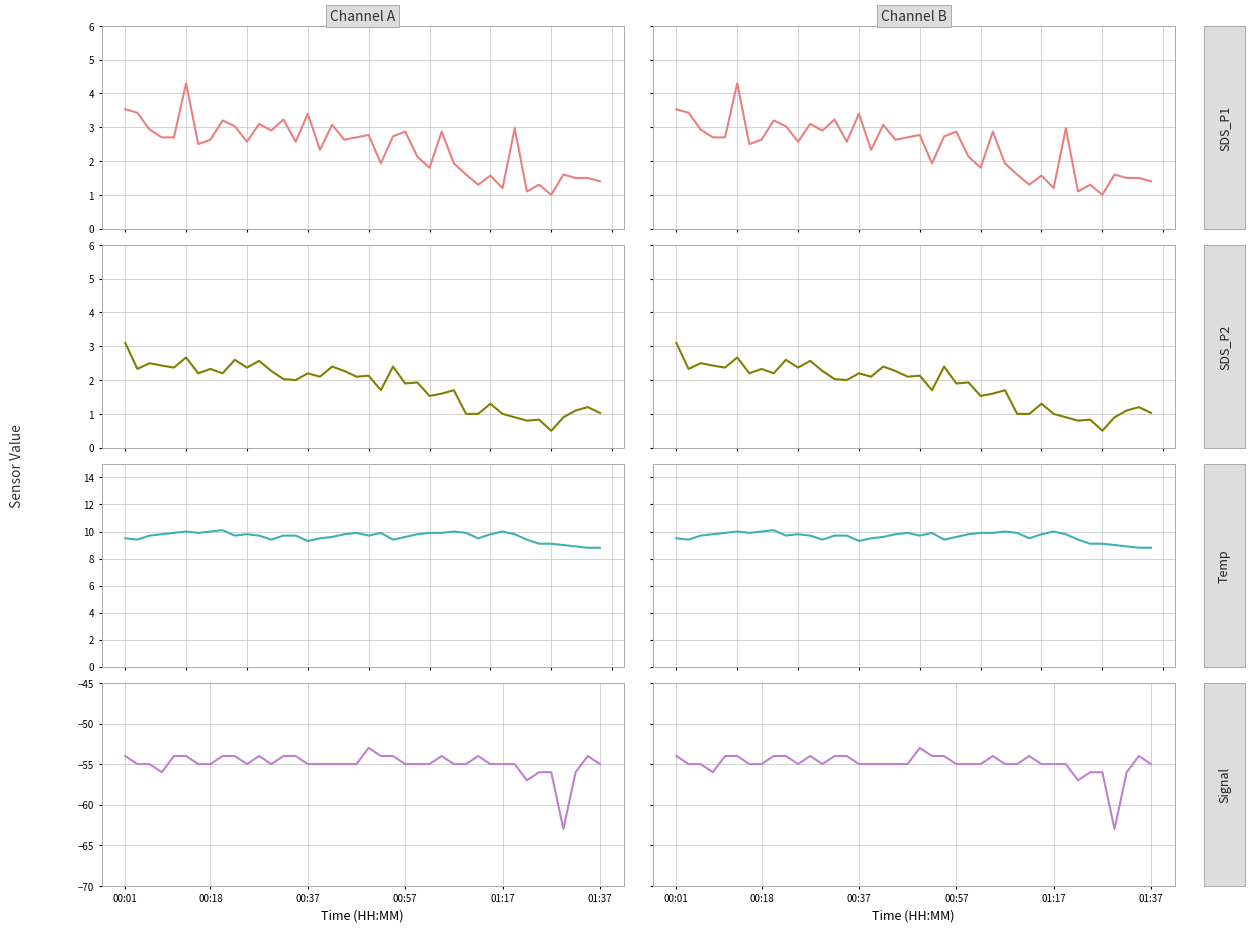

True or false: SDS_P2 and SDS_P1 cross at least once.

False